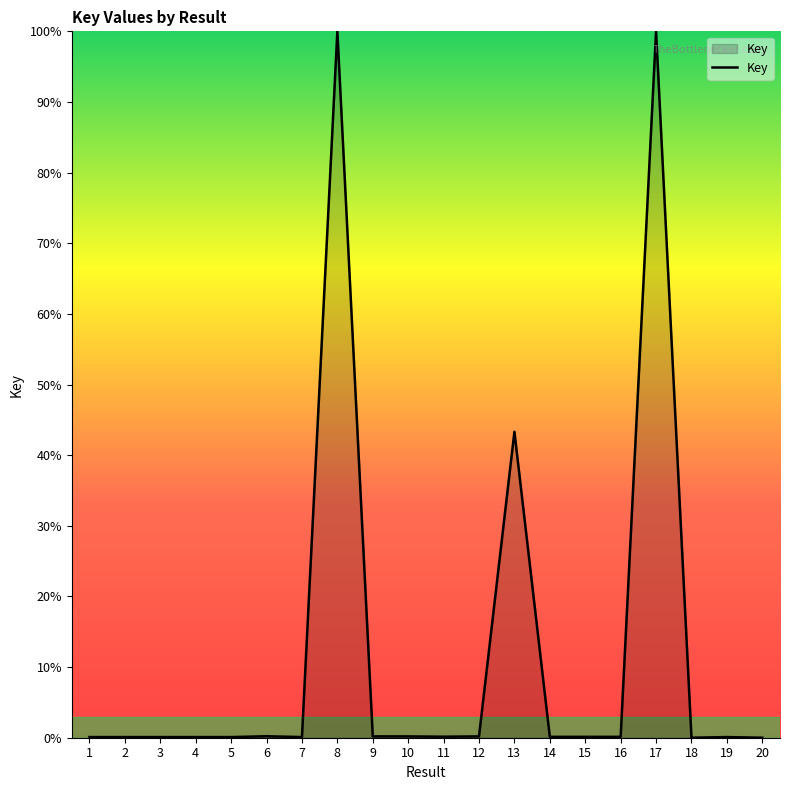

What is the average value?

12.3